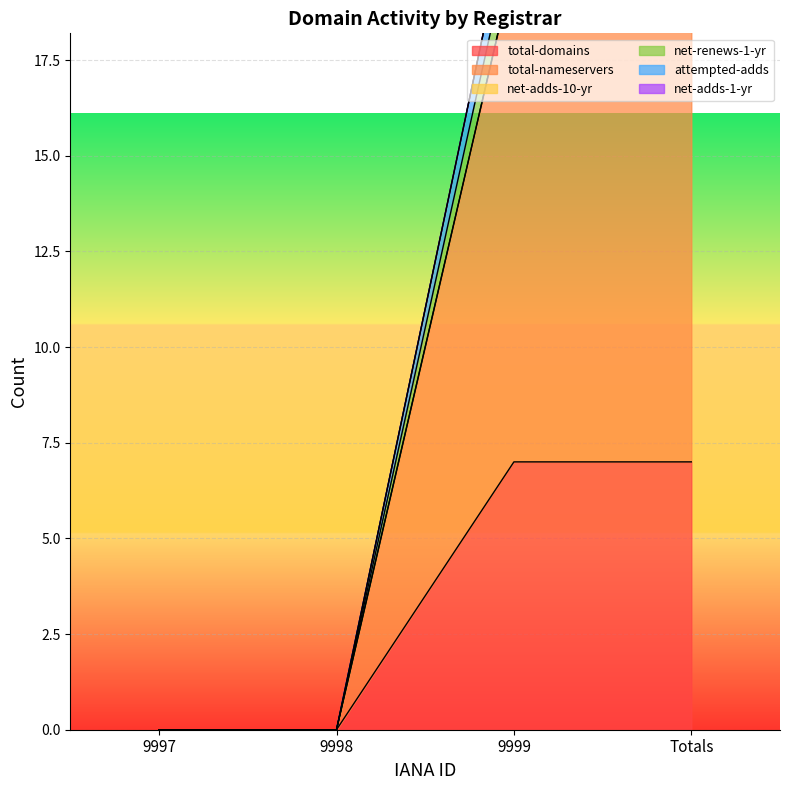

Which series has the largest range (max minus min)?

net-renews-1-yr